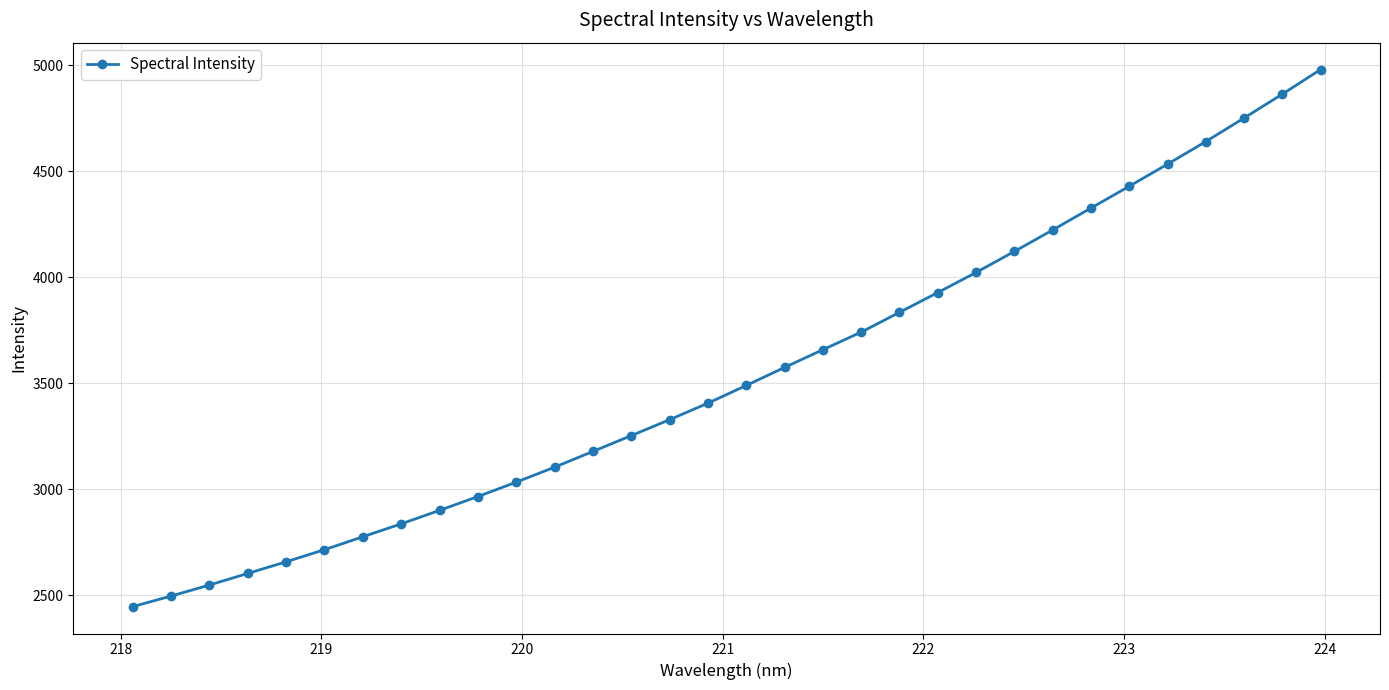

What is the maximum value shown in the chart?

4979.3